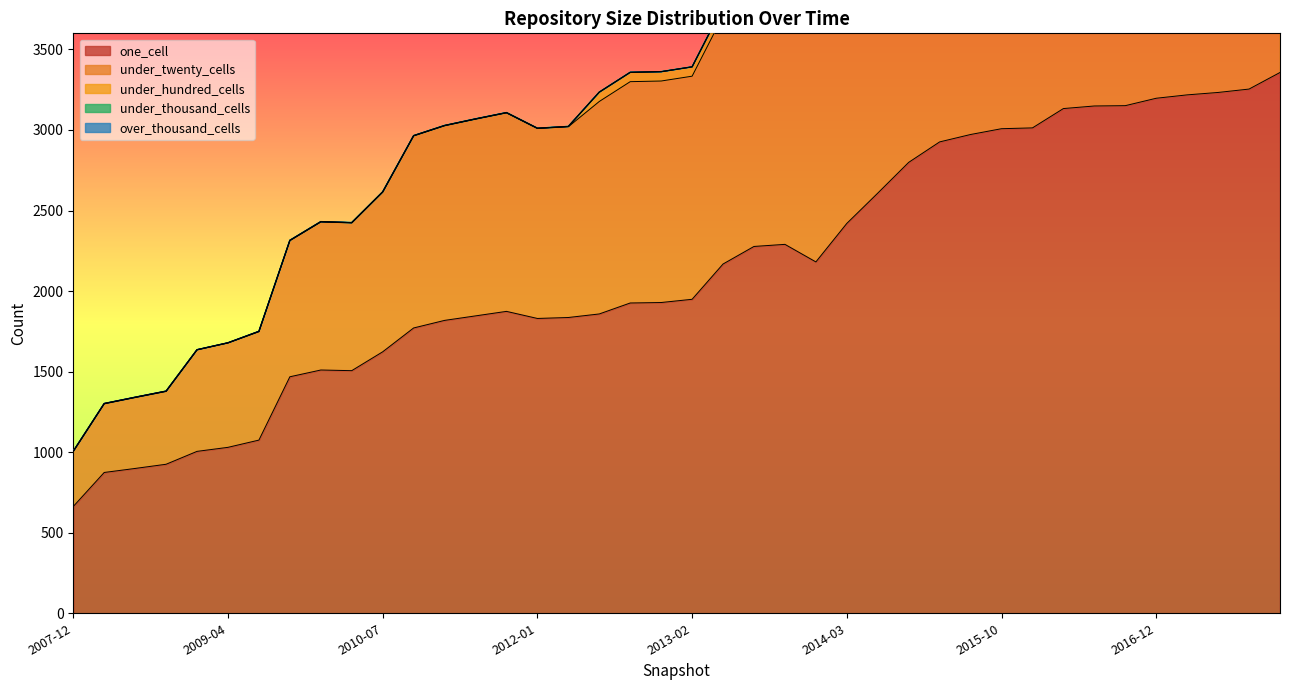

The value of under_hundred_cells at 2017-12-22 is 296. True or false?

False